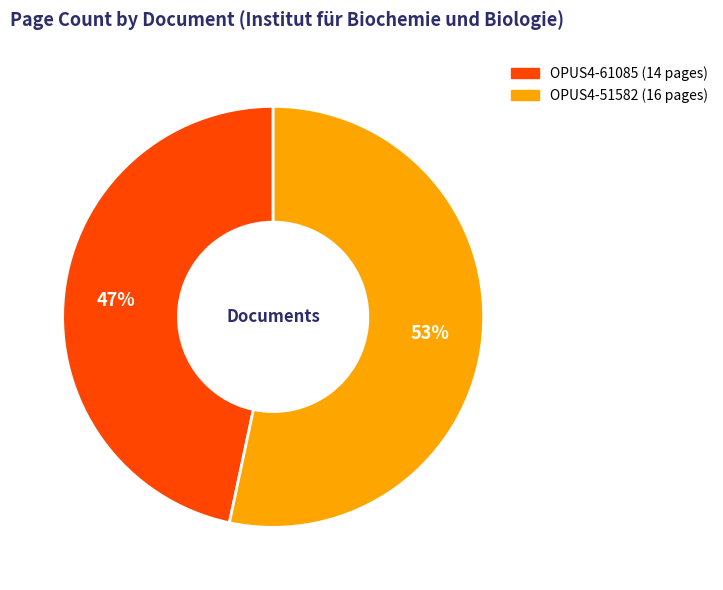

How many slices are in this pie chart?

2